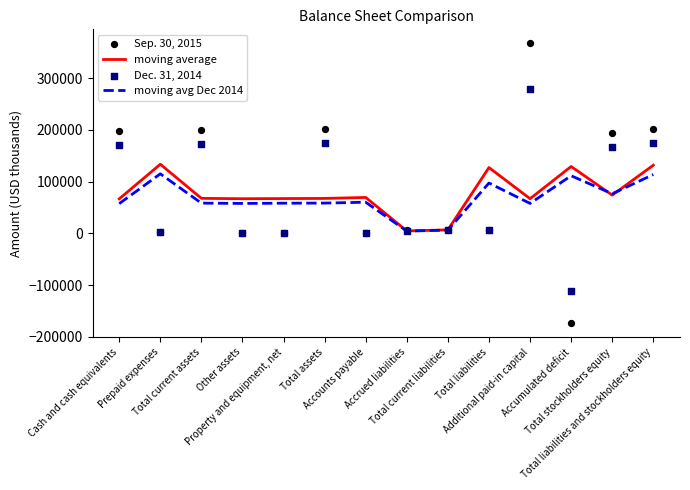

Which series reaches the minimum Y coordinate?

Sep. 30, 2015